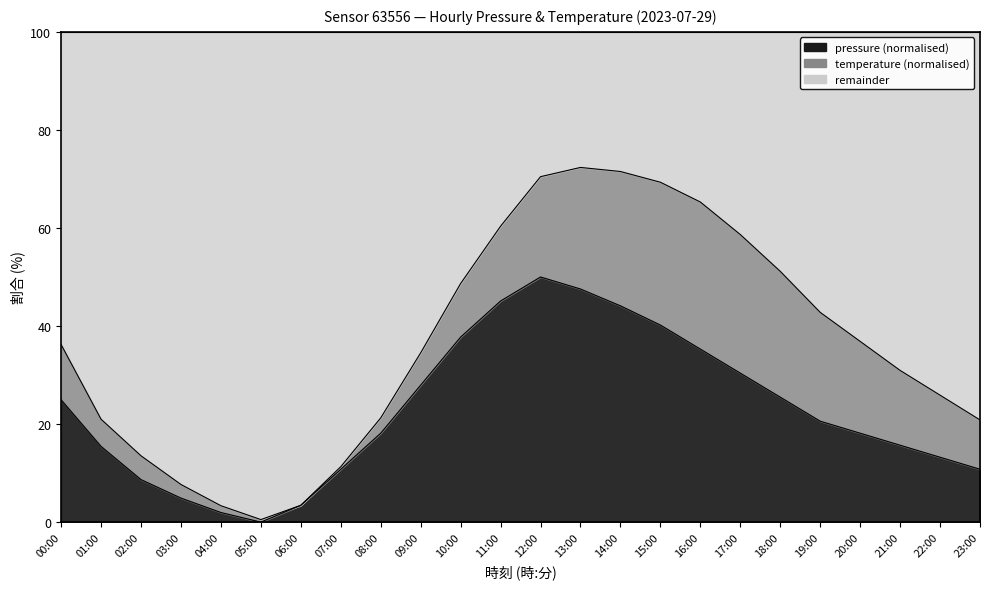

Reading left to right, what are all the values shown in this chart?

25.0	15.4	8.7	4.9	2.0	0.0	3.4	10.8	18.1	27.9	37.7	45.1	50.0	47.5	44.1	40.2	35.3	30.4	25.5	20.6	18.1	15.7	13.2	10.8